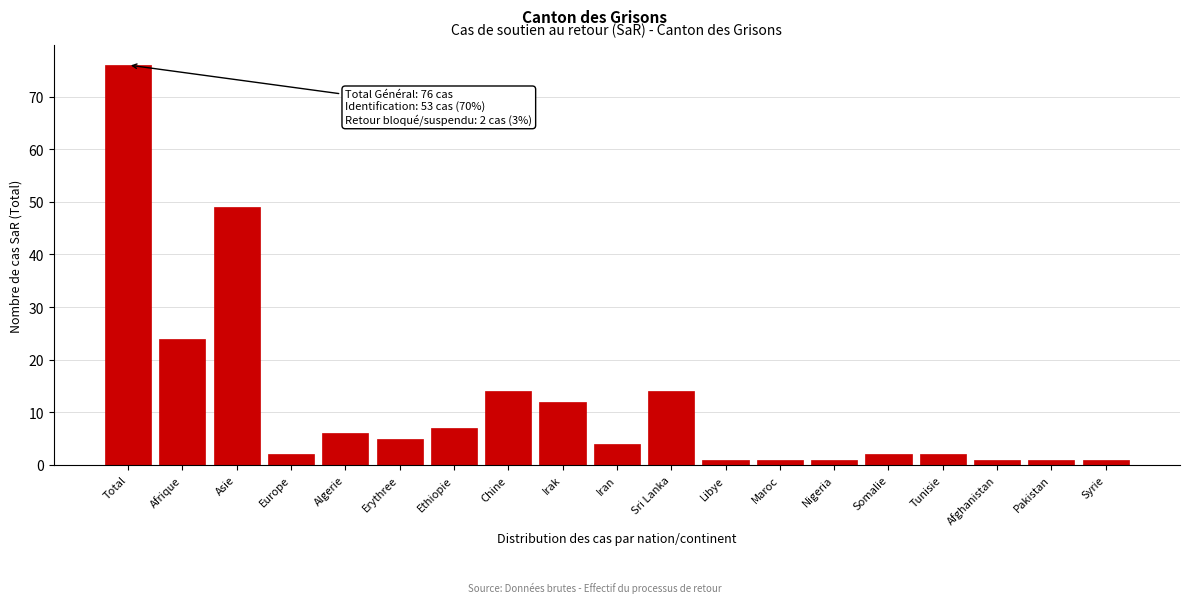

Reading left to right, list all the values displayed in this chart.

76	24	49	2	6	5	7	14	12	4	14	1	1	1	2	2	1	1	1